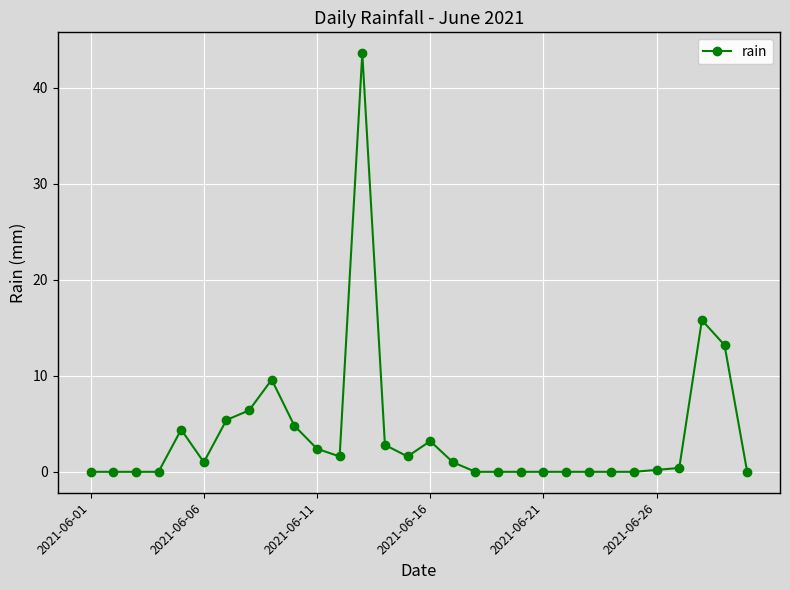

How many distinct data groups are displayed?

1